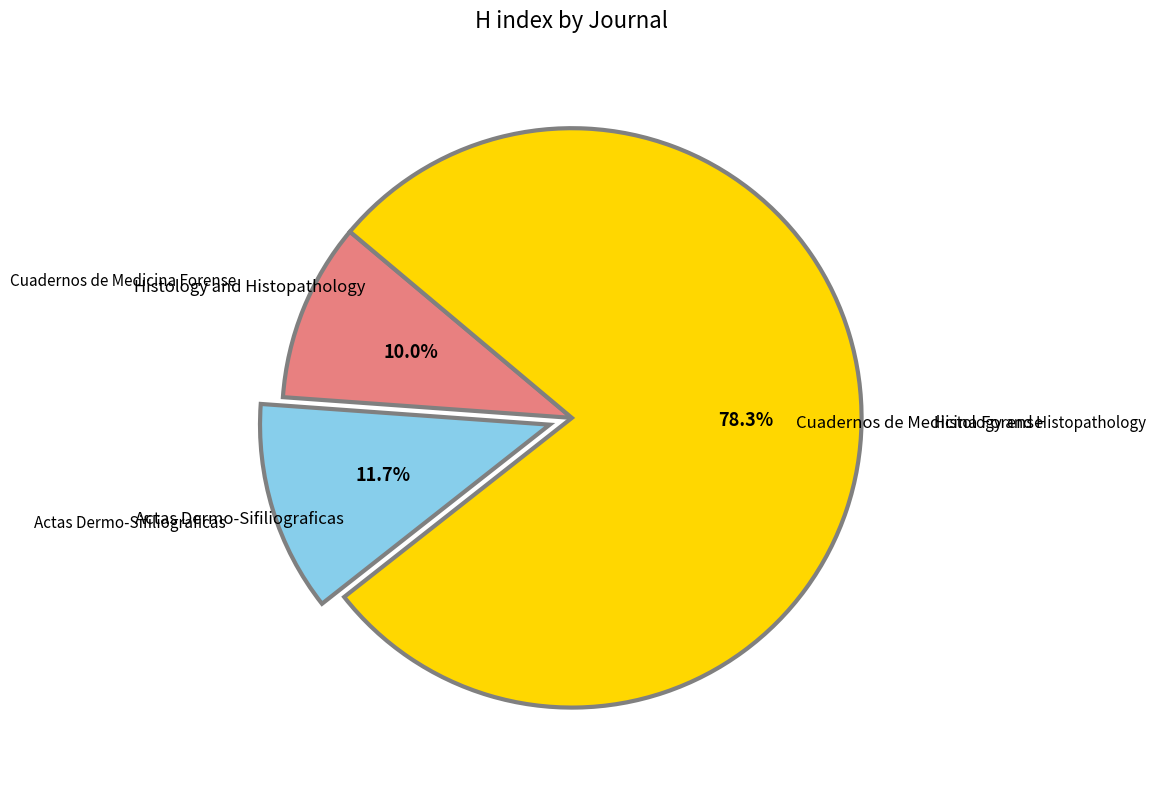

The Cuadernos de Medicina Forense slice represents 22% of the pie. True or false?

False